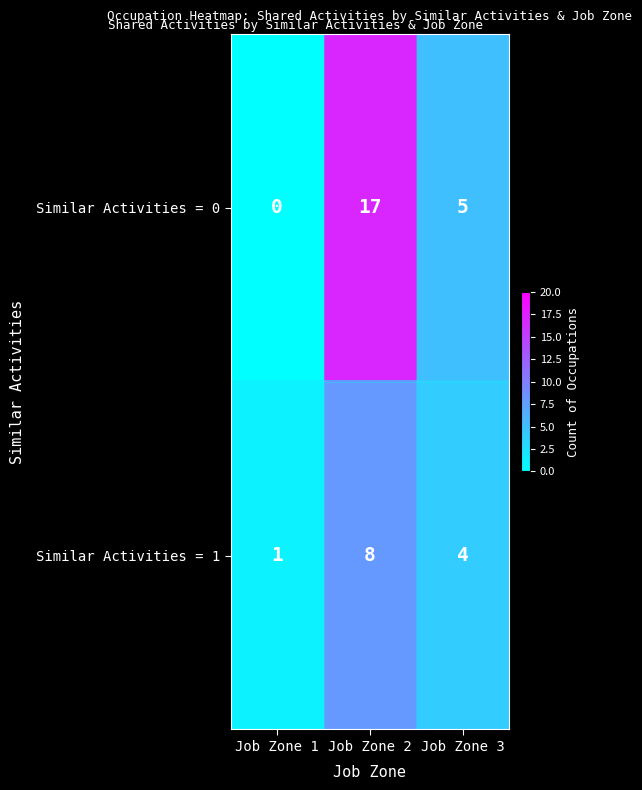

Which category has the highest value across all series?

Job Zone 2